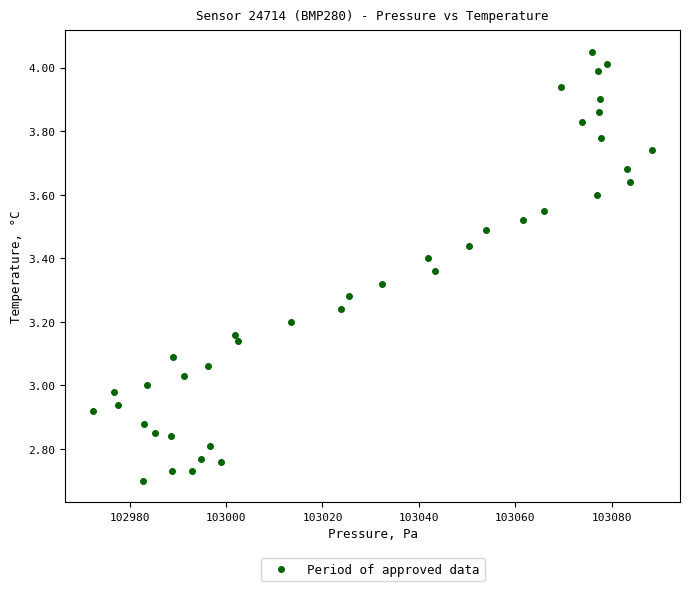

What is the range of X values (max minus min)?

116.0